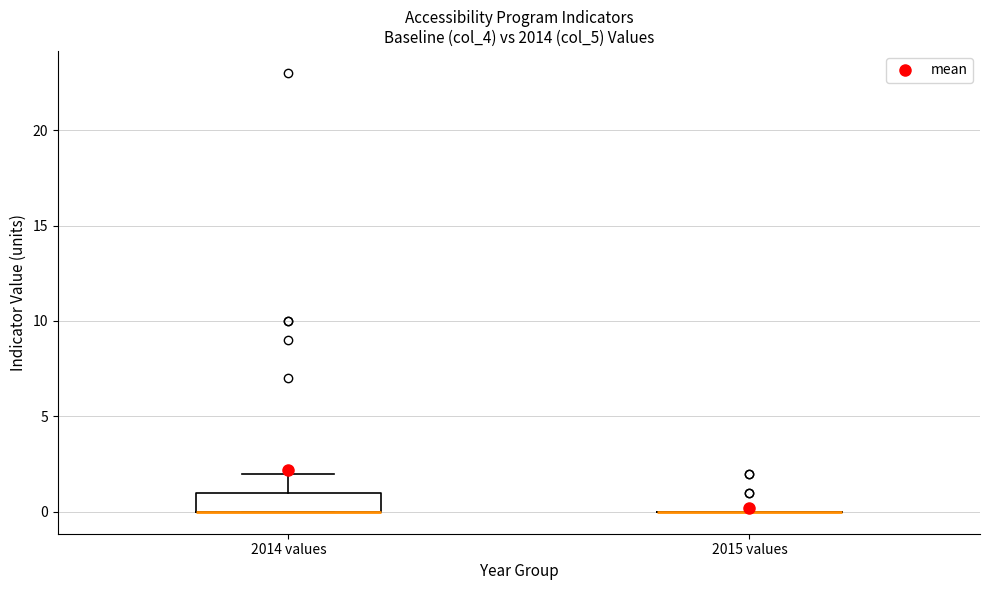

Reading left to right, read every box against the y-axis: the position of its median line, the range the box covers, and the ends of its whiskers. The values are not printed on the chart, so give them approximately, as read against the axis.

2014 values: median 0 (drawn on the box's lower edge), box 0 to 1, whiskers 0 to 2
2015 values: box collapsed to a line at 0, whiskers 0 to 0